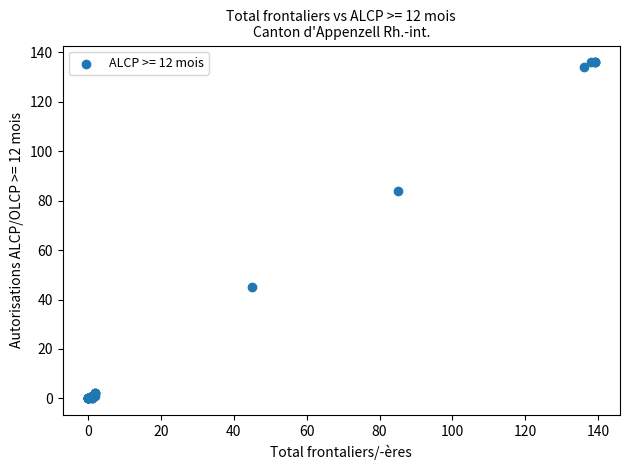

What Y value in the scatter plot is closest to 68?

84